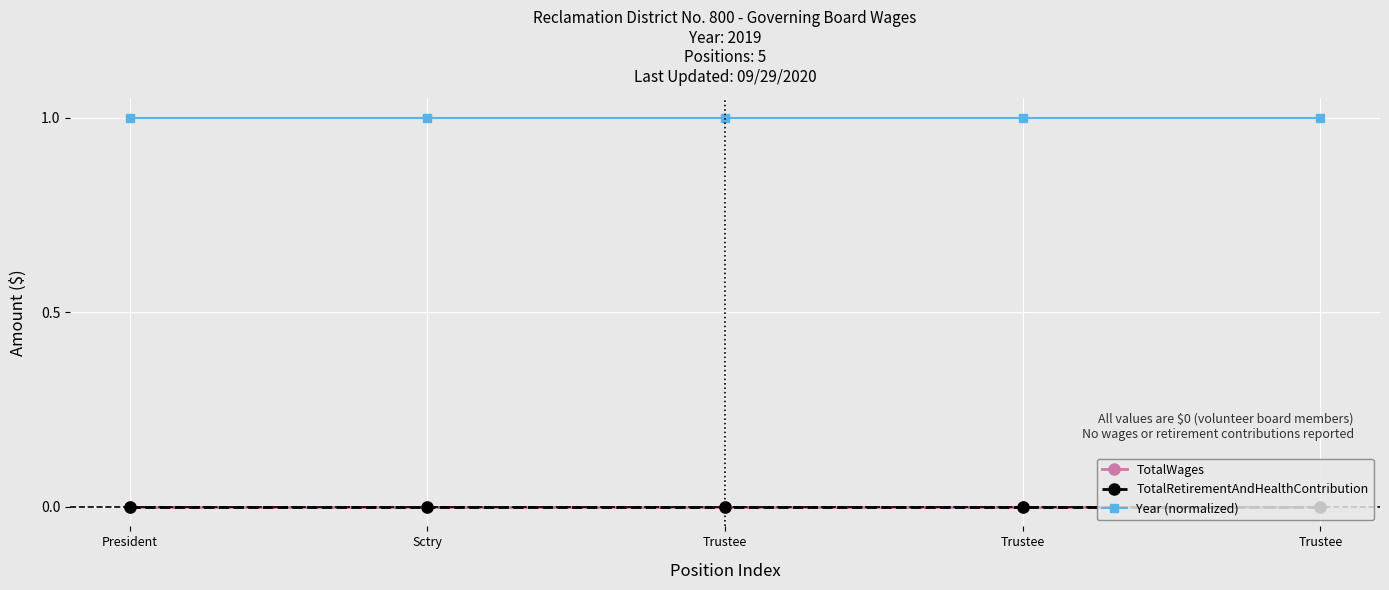

Which series changed the most between President and Trustee?

TotalWages